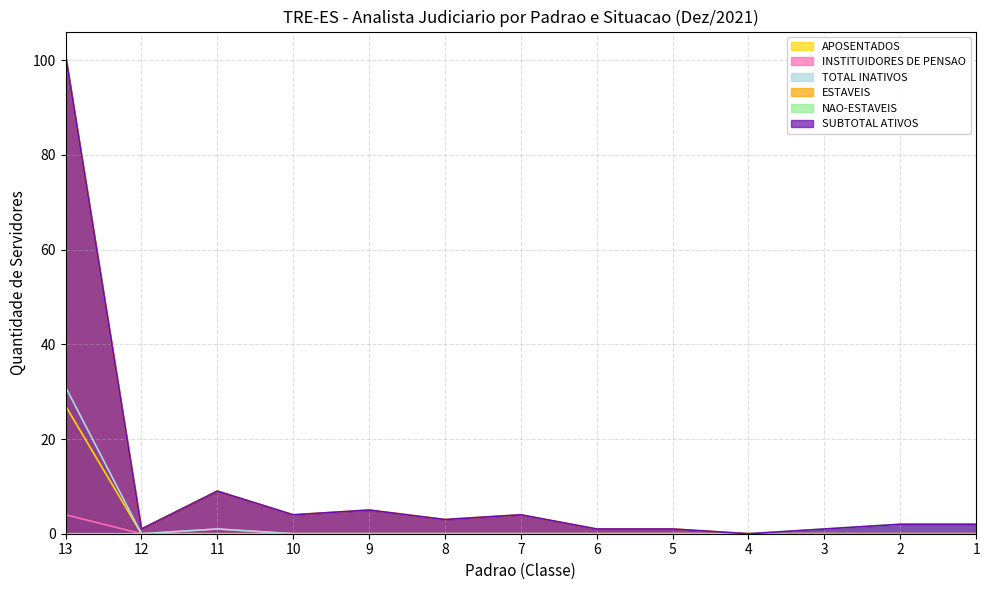

List the series in order of their peak value, lowest first.

NAO-ESTAVEIS, INSTITUIDORES DE PENSAO, APOSENTADOS, TOTAL INATIVOS, ESTAVEIS, SUBTOTAL ATIVOS